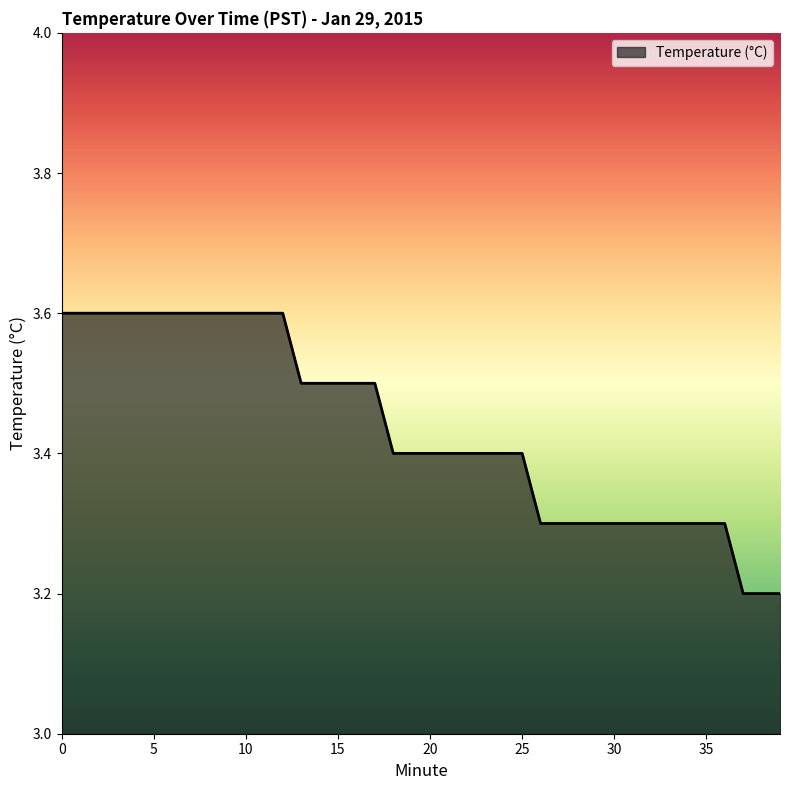

What is the average value?

3.4